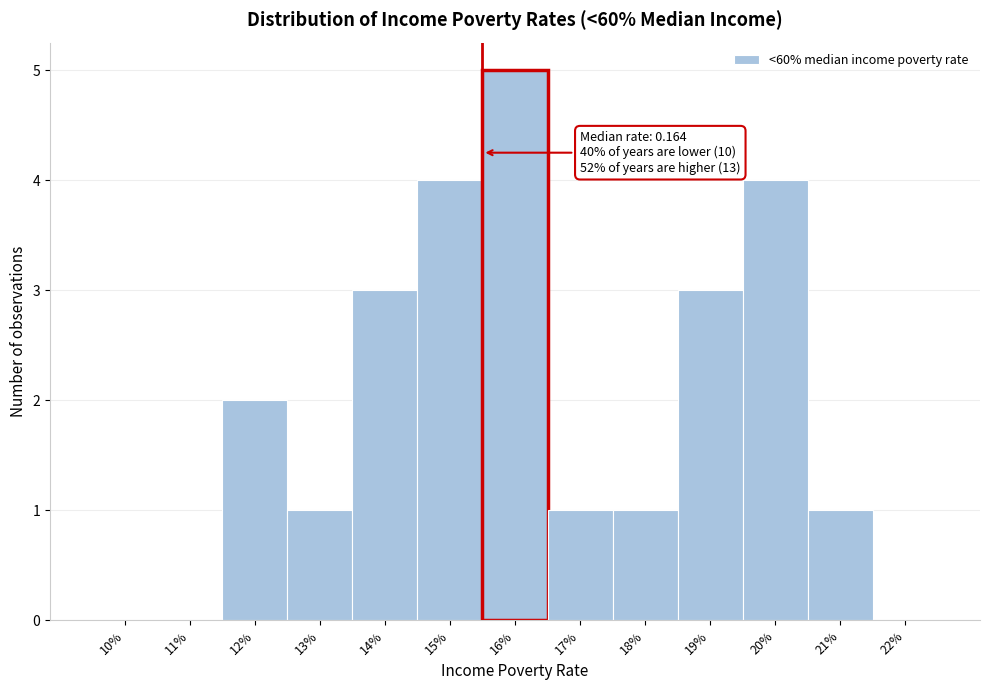

Reading left to right, transcribe all the data shown in this chart.

10%=0	11%=0	12%=2	13%=1	14%=3	15%=4	16%=5	17%=1	18%=1	19%=3	20%=4	21%=1	22%=0